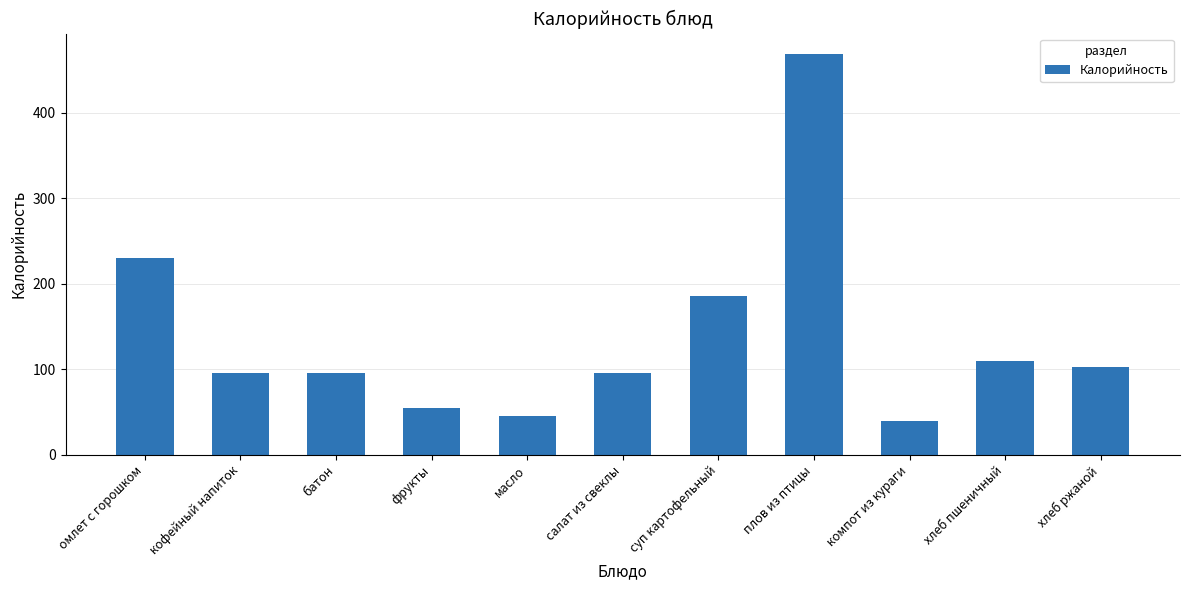

What is the change in value from плов из птицы to компот из кураги?

-430